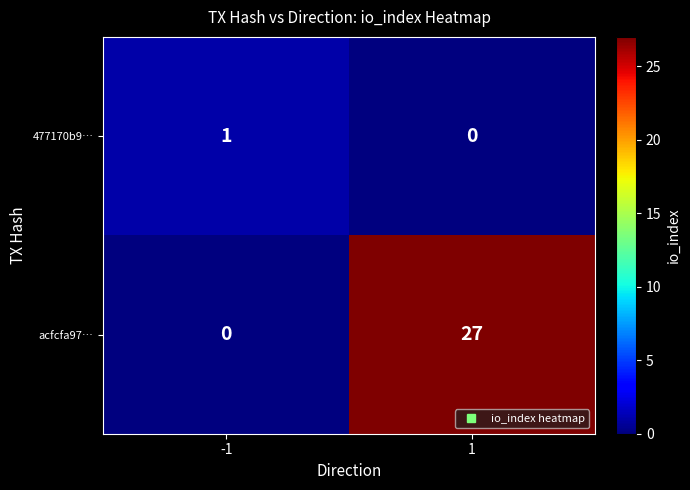

Is it true that acfcfa97… equals 27 at 1?

True